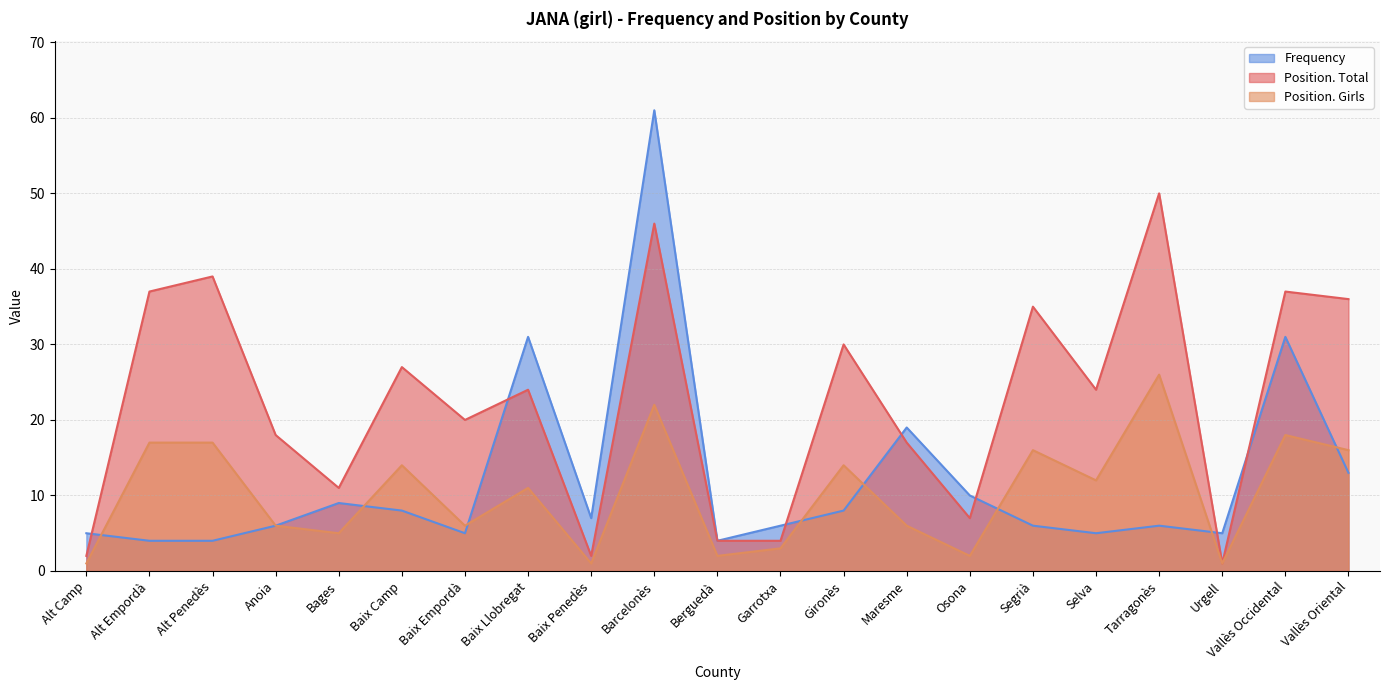

At which category is the sum across all series the highest?

Barcelonès